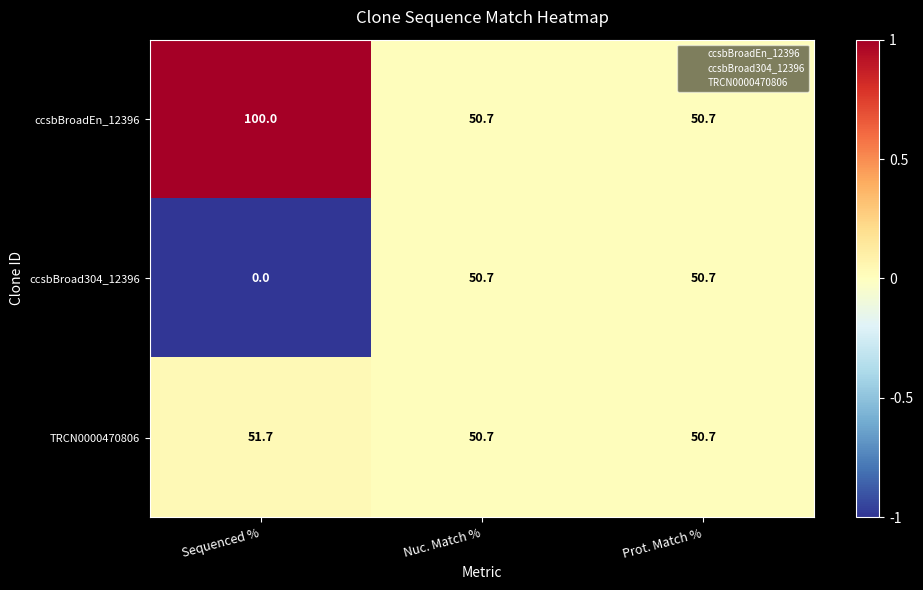

Reading left to right, extract all data points from this chart.

ccsbBroadEn_12396: Sequenced %=100.0	Nuc. Match %=50.7	Prot. Match %=50.7
ccsbBroad304_12396: Sequenced %=0.0	Nuc. Match %=50.7	Prot. Match %=50.7
TRCN0000470806: Sequenced %=51.7	Nuc. Match %=50.7	Prot. Match %=50.7